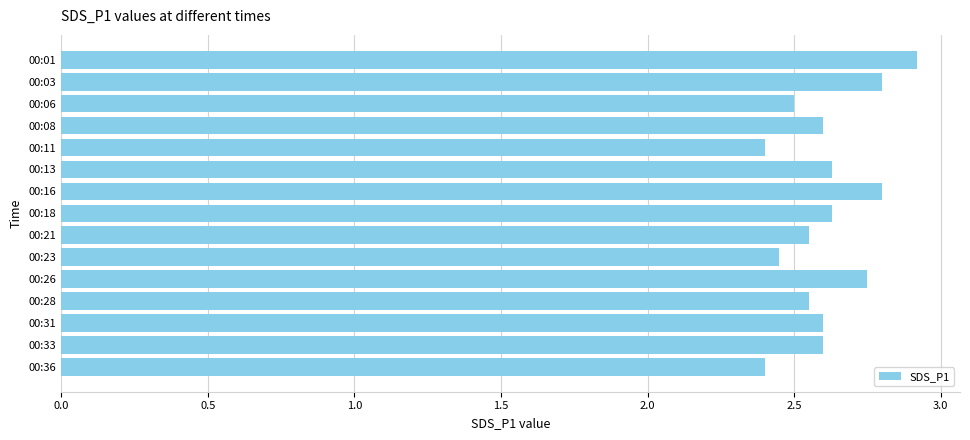

What is the value of the 8th bar from the top?

2.6